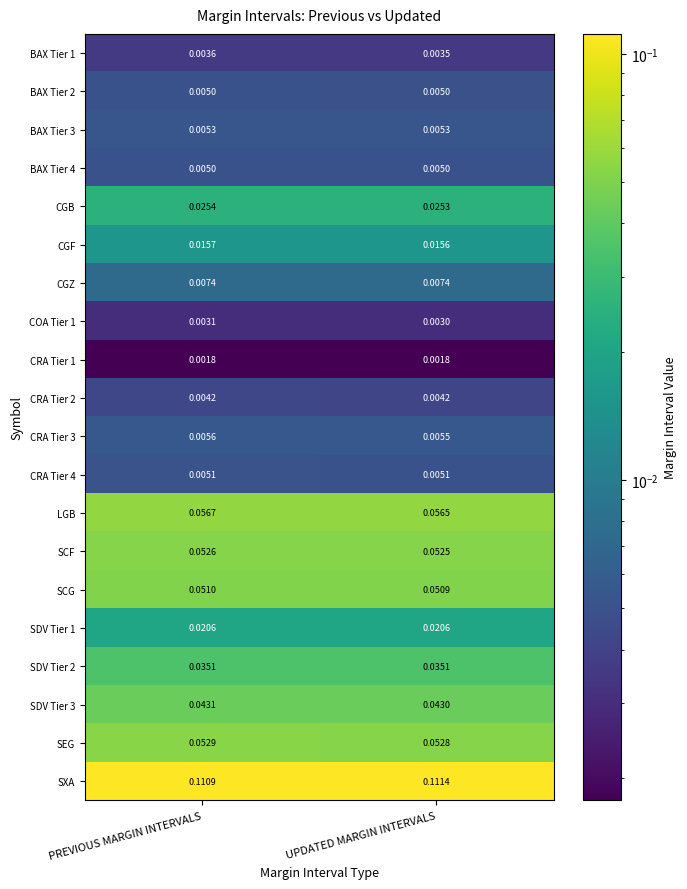

Which series has the largest range (max minus min)?

SXA